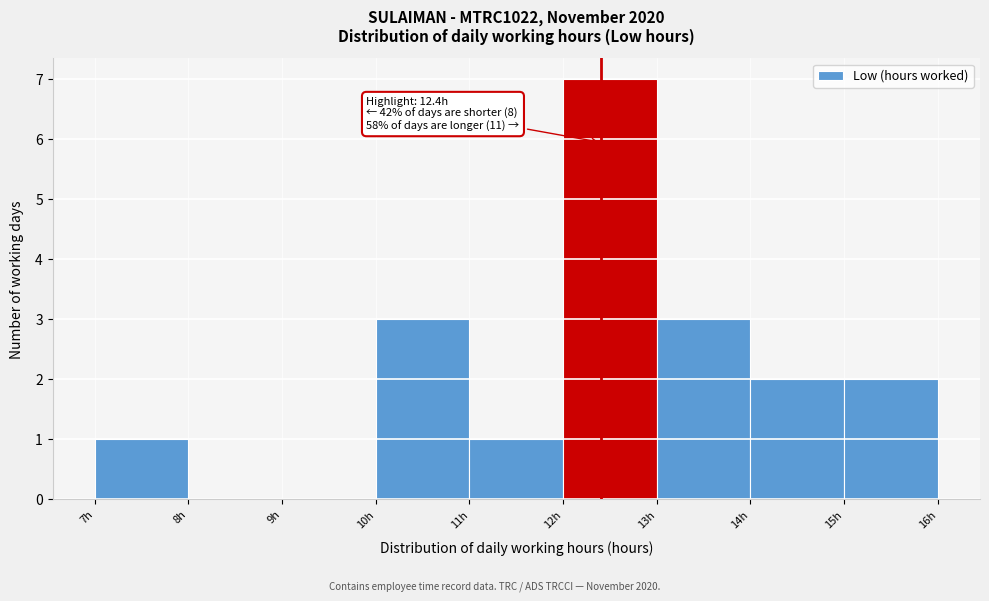

Which range on the x-axis has the tallest bar?

12 to 13